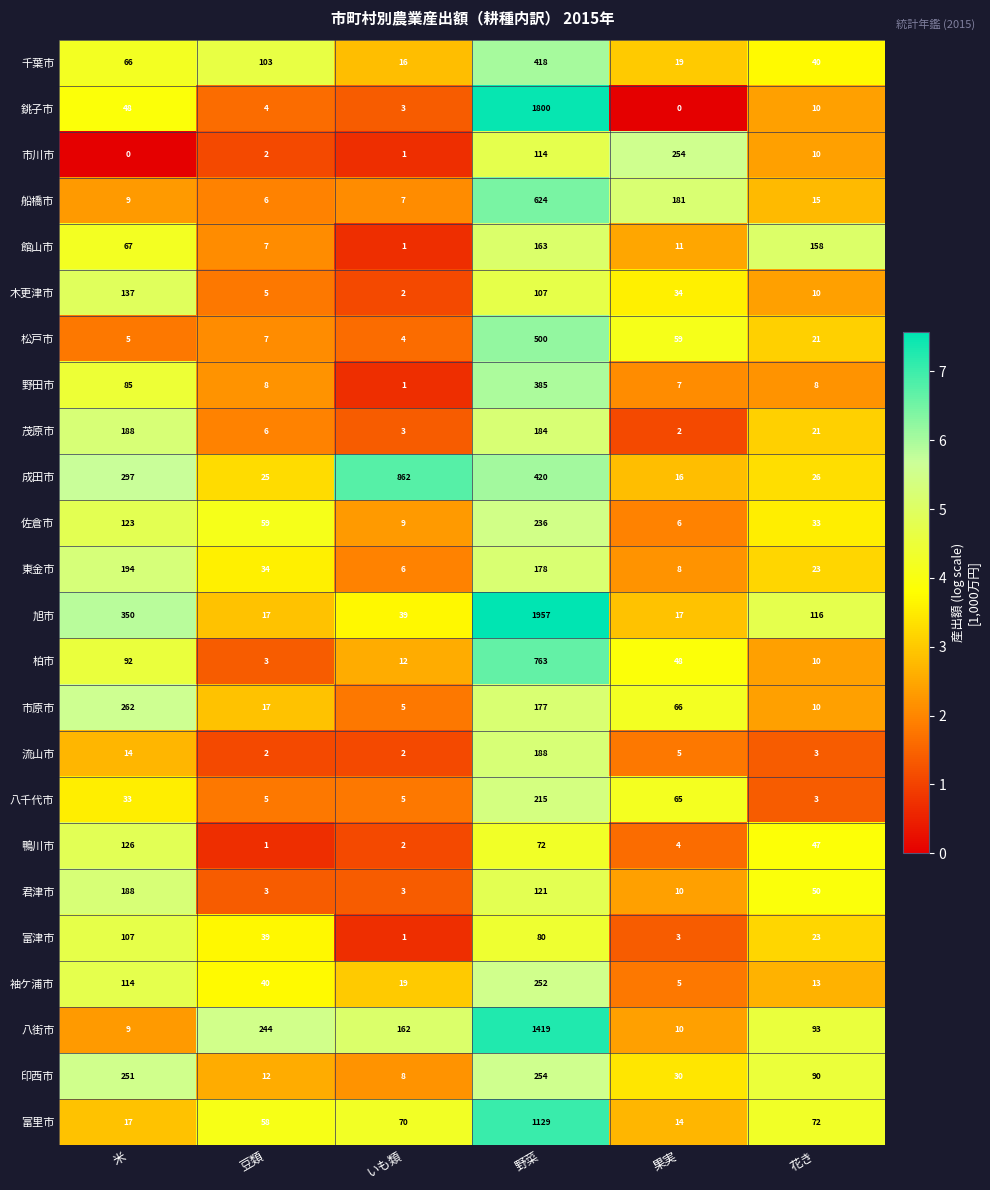

How many data points does each series have?

6